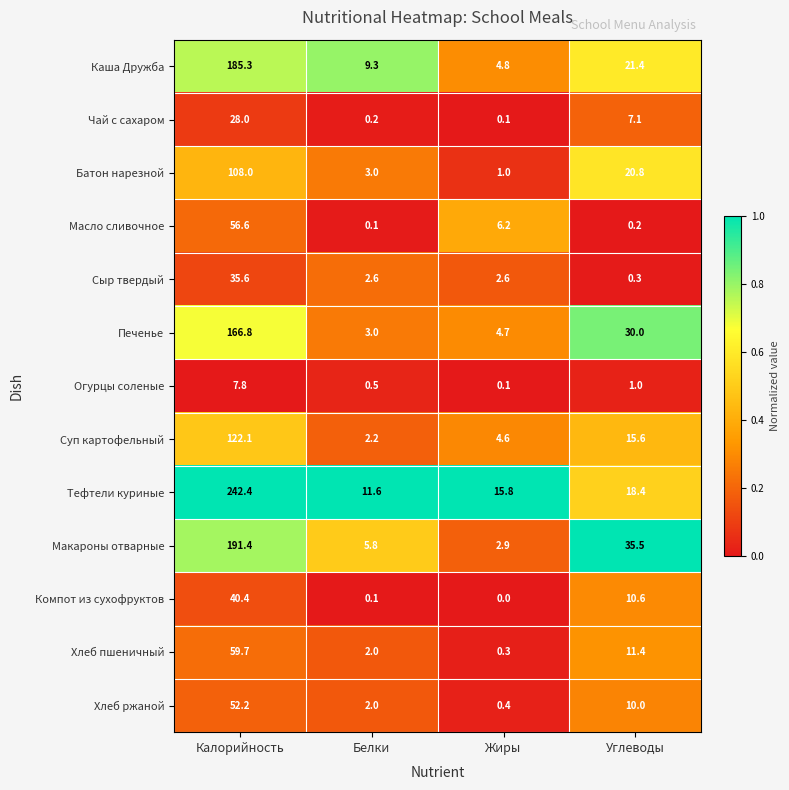

What is the sum of all Макароны отварные values?

235.6